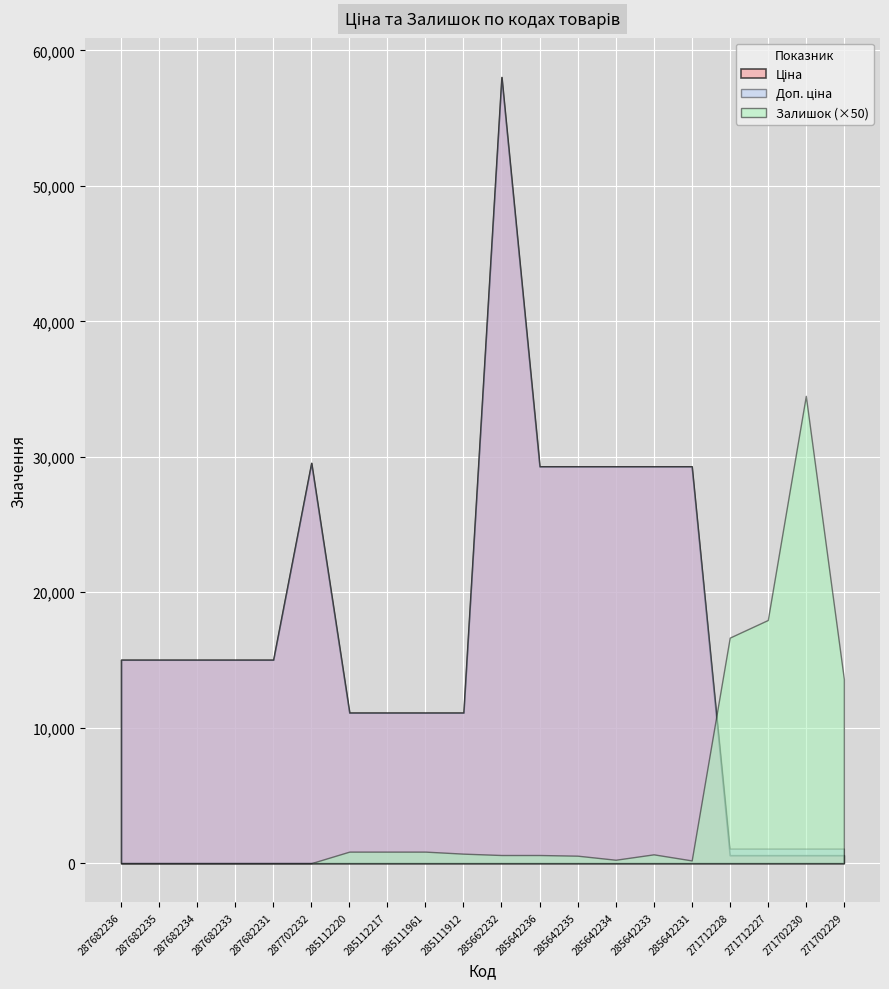

What is the greatest value displayed?

58037.0